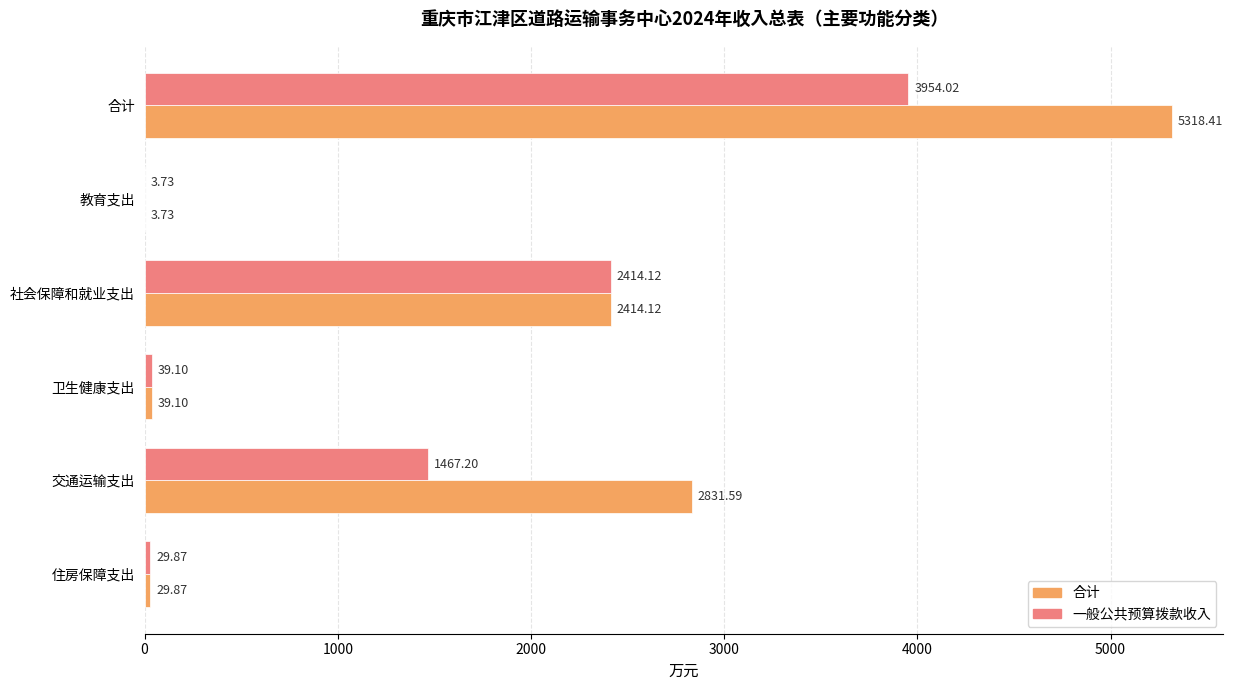

What is the highest value of the 一般公共预算拨款收入 series?

3954.0